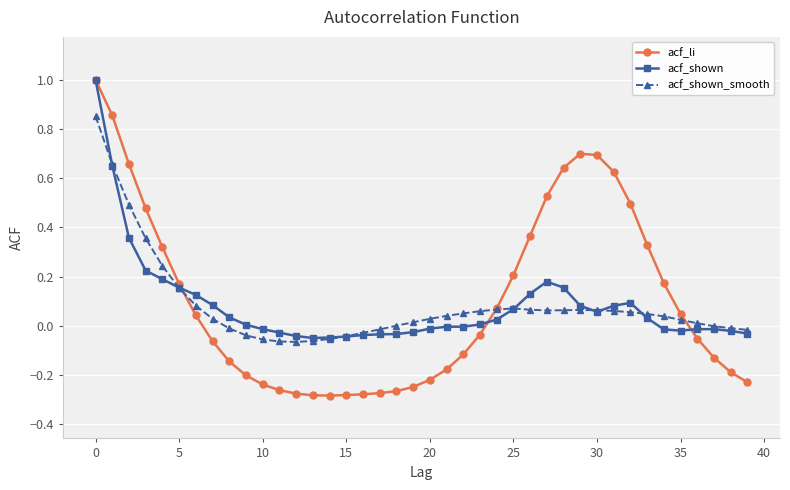

True or false: acf_shown has more than 1 interior local peaks.

True